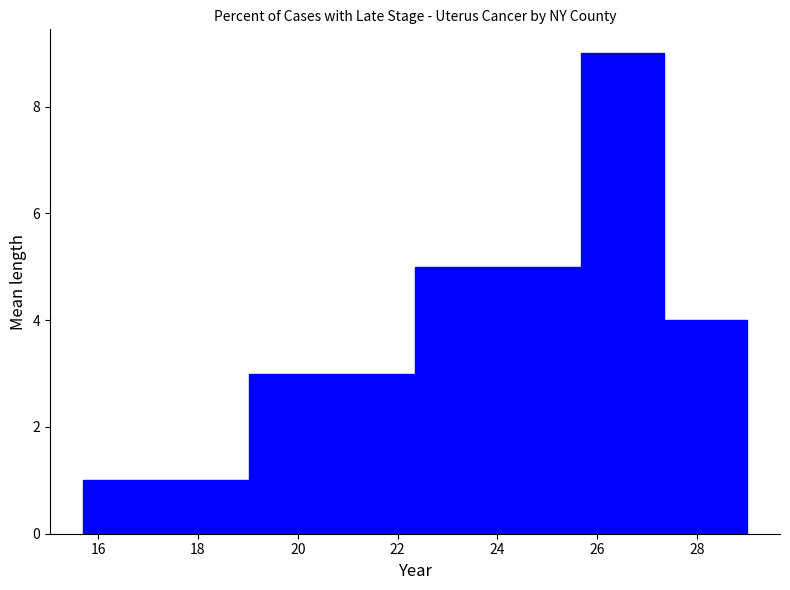

Which range on the x-axis has the tallest bar?

25.6 to 27.4